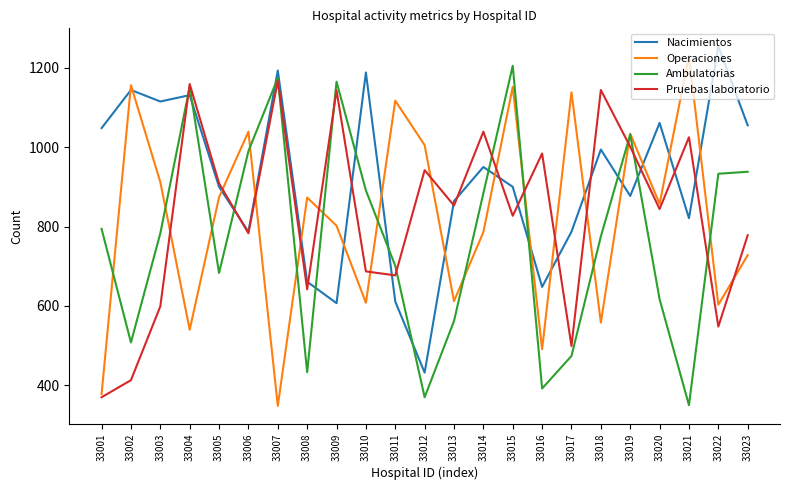

True or false: Ambulatorias and Operaciones intersect in this chart.

True